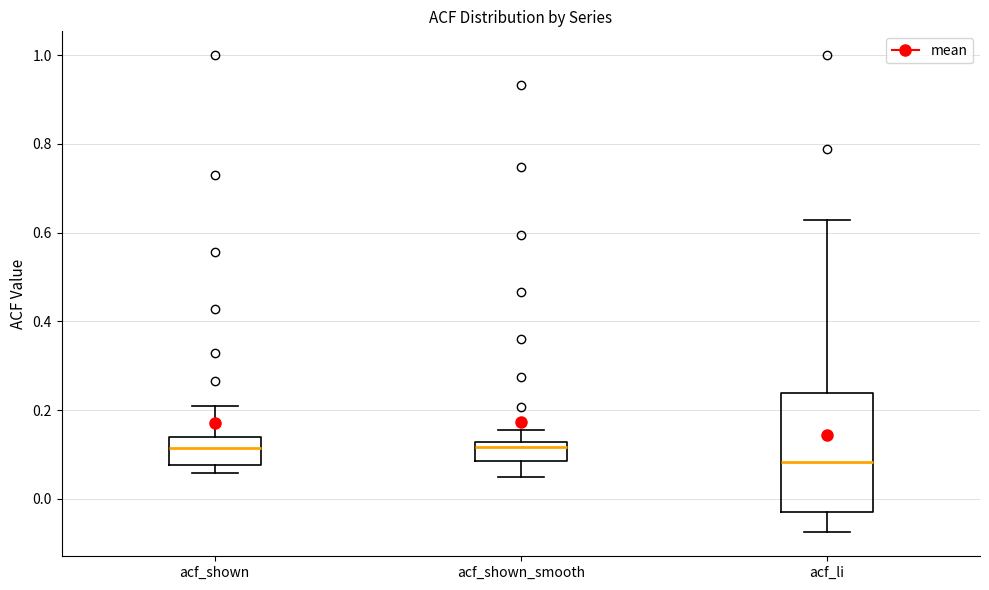

Comparing the boxes themselves (not the whiskers), which one is the tallest?

acf_li